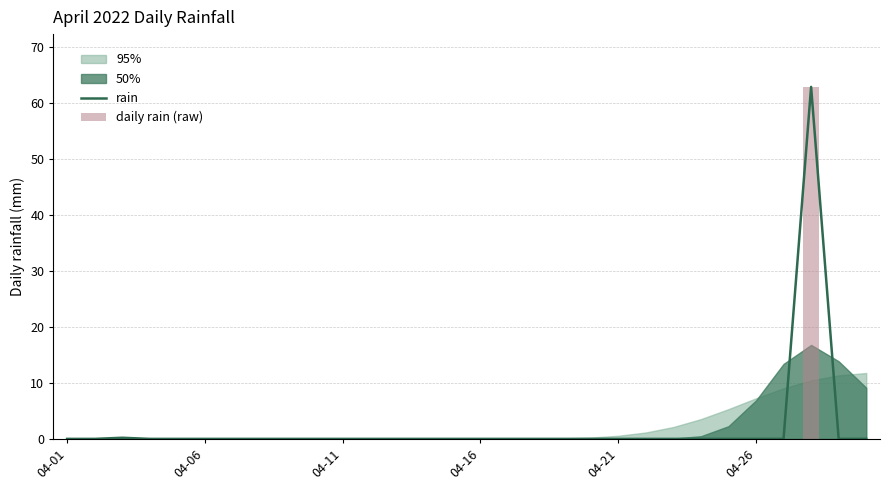

The rain series shows 33.0 at 04-21. True or false?

False